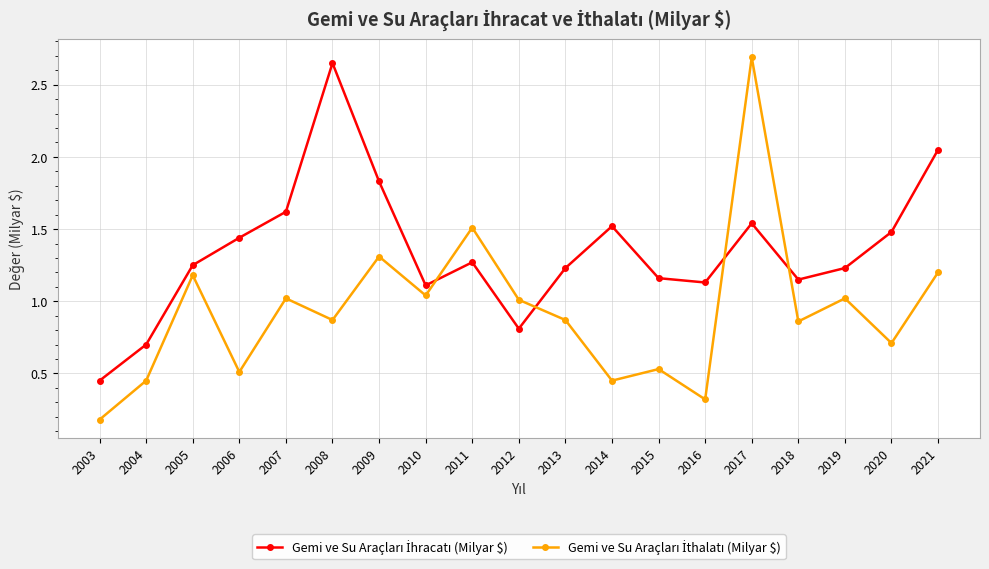

What is the maximum value shown in the chart?

2.7